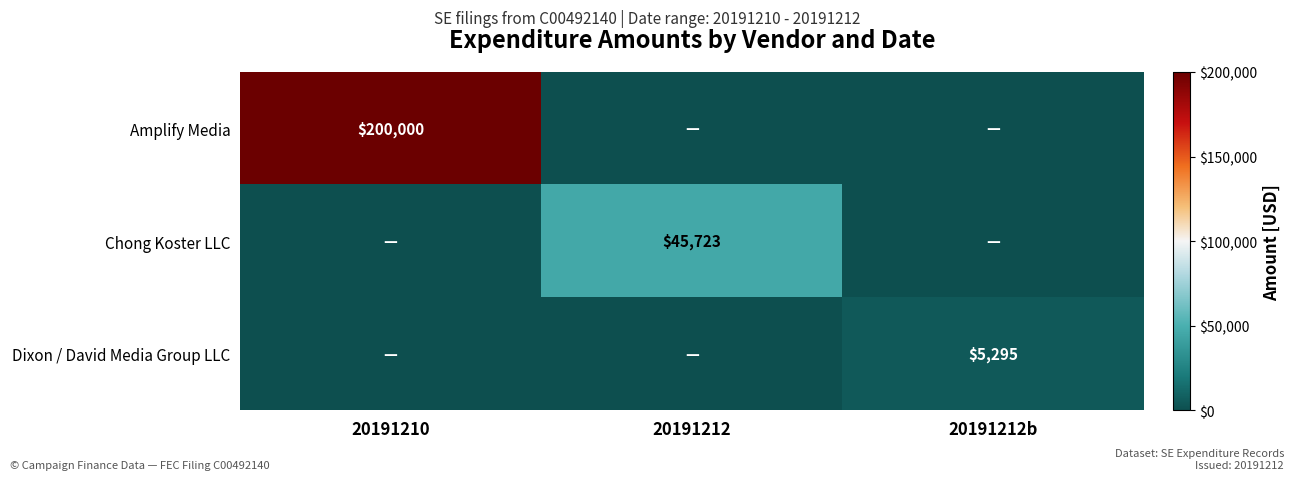

True or false: Amplify Media has a value of 329613 at 20191210.

False